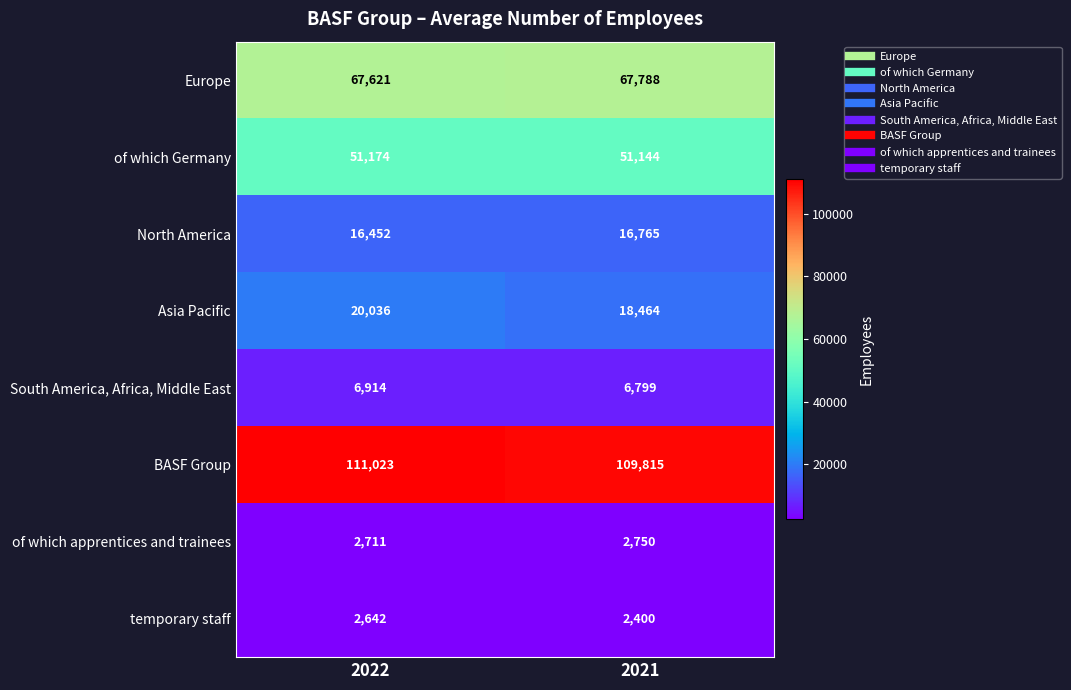

Rank the series by their maximum value, from lowest to highest.

temporary staff, of which apprentices and trainees, South America, Africa, Middle East, North America, Asia Pacific, of which Germany, Europe, BASF Group